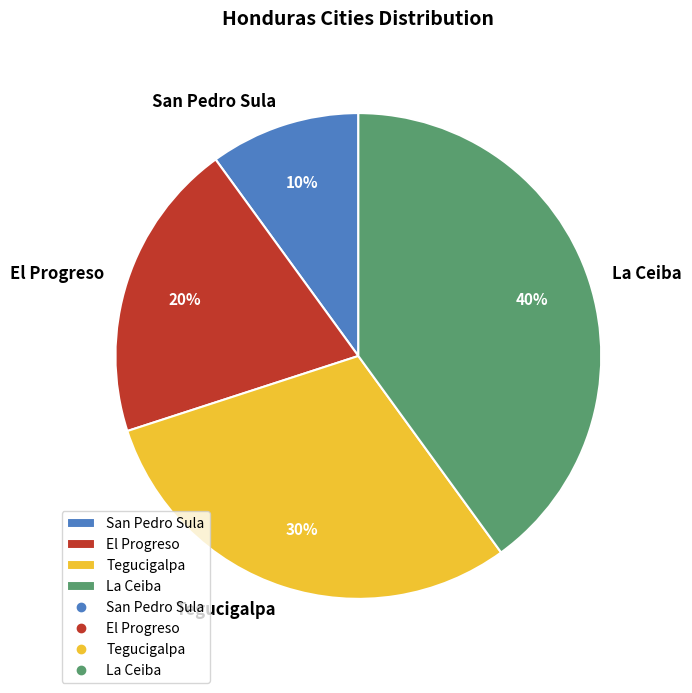

Is there any slice that represents more than half of the pie?

No